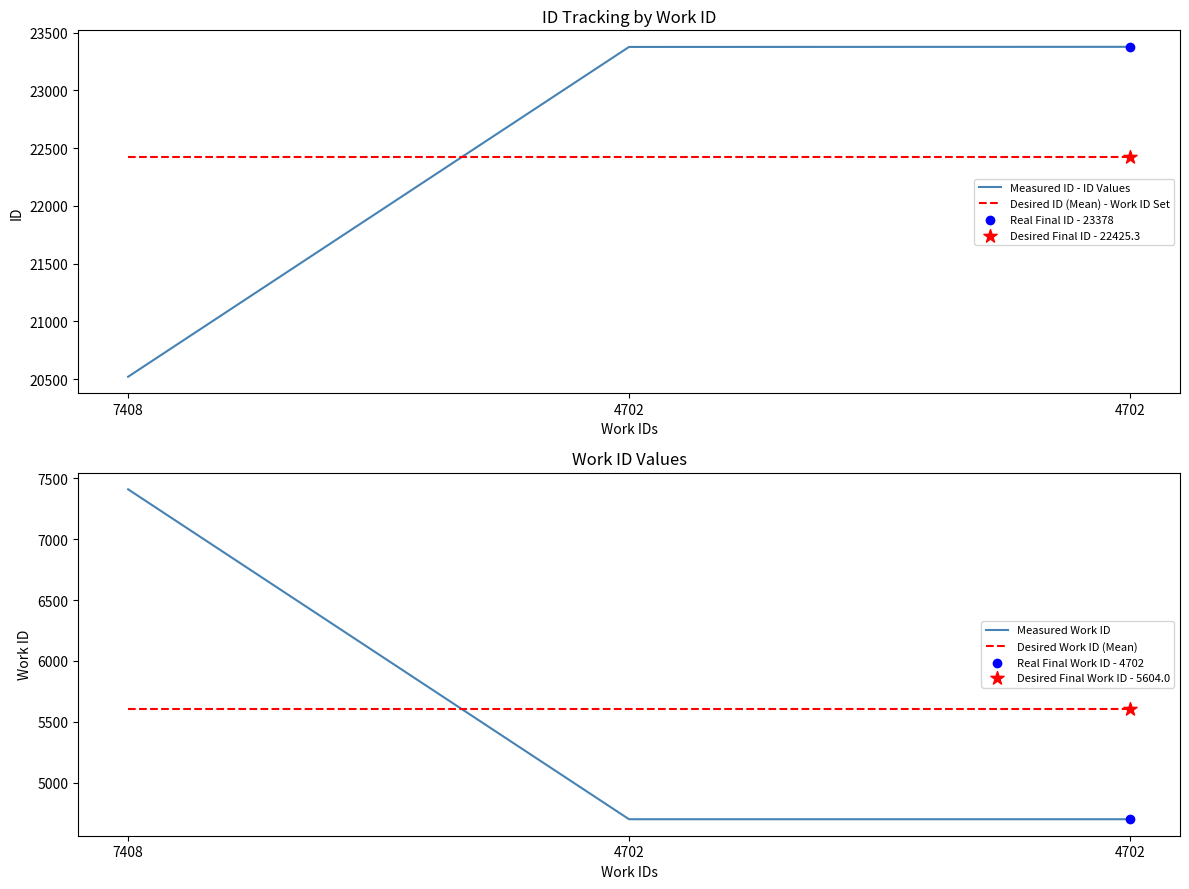

Which series has the largest total across all categories?

Measured ID - ID Values